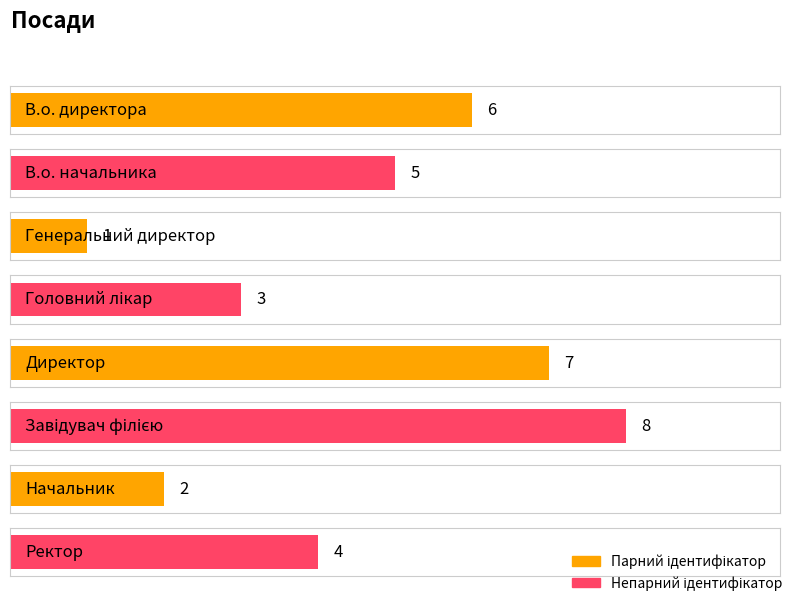

Where does the data first go above 5?

В.о. директора